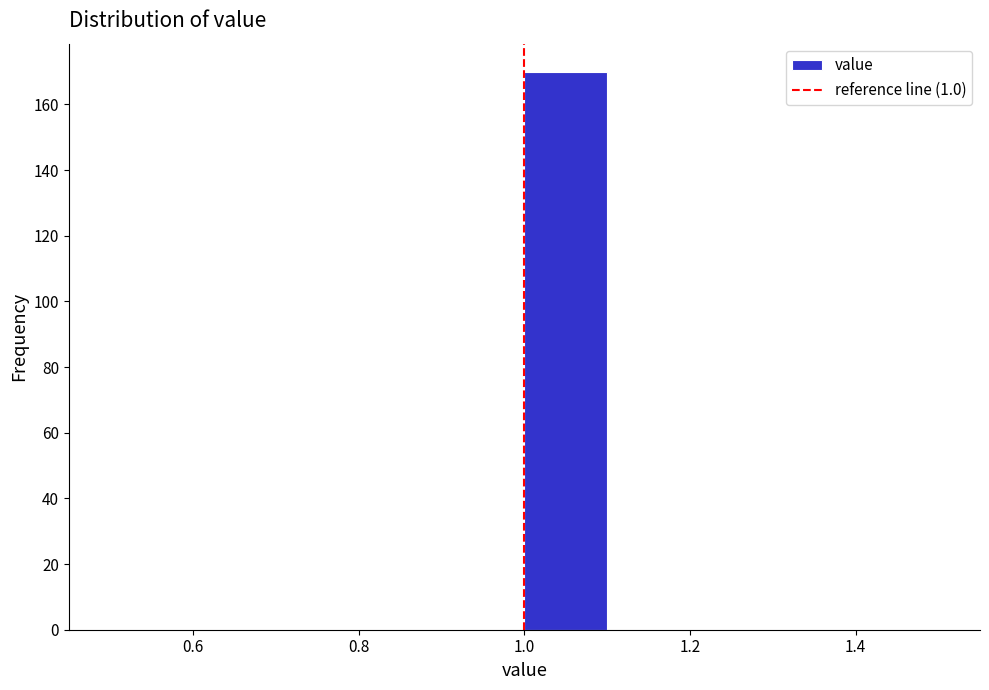

Reading left to right, list every bar in this chart as the range it spans on the x-axis followed by its height. The values are not printed on the chart, so give them approximately, as read against the axis.

0.5 to 0.6: 0
0.6 to 0.7: 0
0.7 to 0.8: 0
0.8 to 0.9: 0
0.9 to 1.0: 0
1.0 to 1.1: 170
1.1 to 1.2: 0
1.2 to 1.3: 0
1.3 to 1.4: 0
1.4 to 1.5: 0